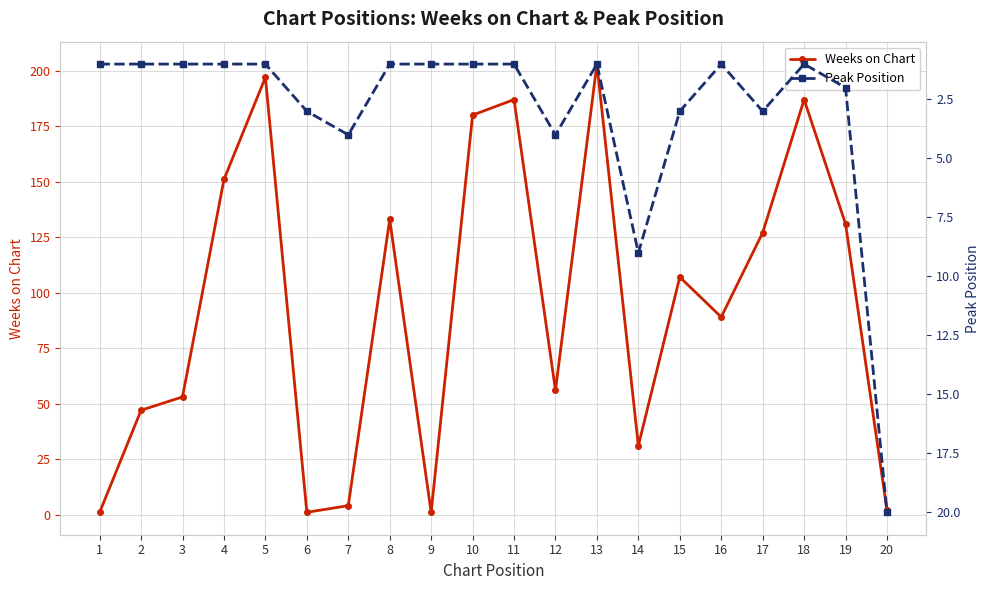

True or false: Peak Position has more than 2 points higher than both neighbors.

True